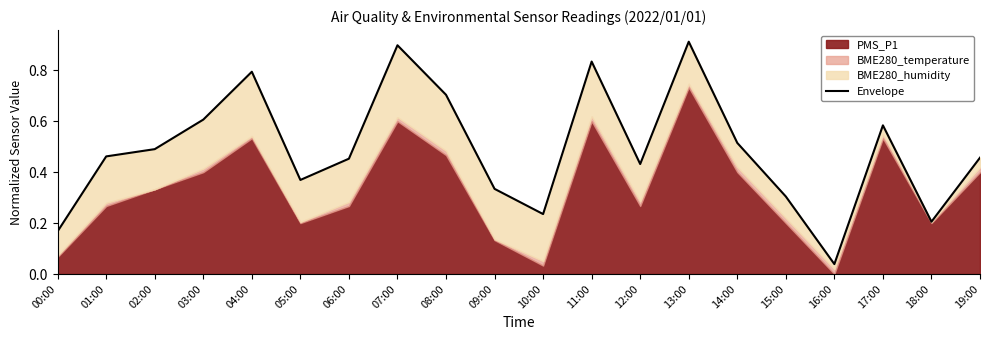

Rank the categories by value from lowest to highest.

16:00, 00:00, 18:00, 10:00, 15:00, 09:00, 05:00, 12:00, 06:00, 19:00, 01:00, 02:00, 14:00, 17:00, 03:00, 08:00, 04:00, 11:00, 07:00, 13:00